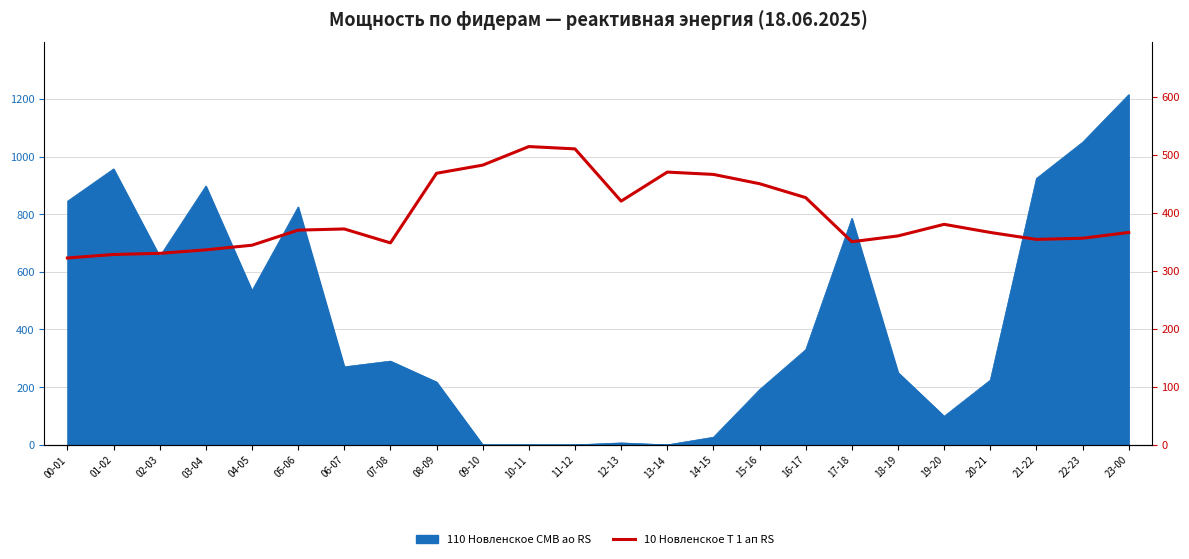

Does the chart have visible grid lines?

Yes